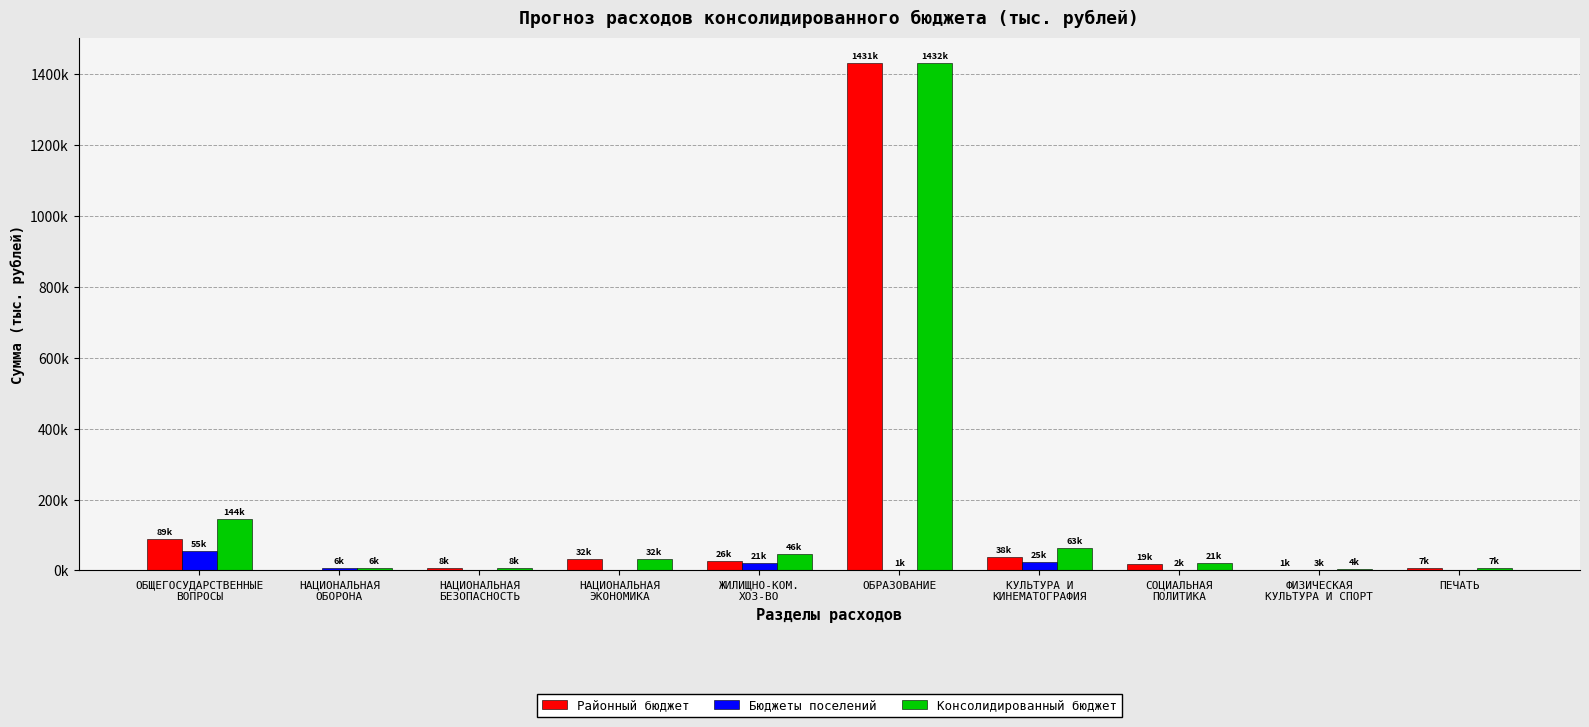

What is the label of the 2nd bar from the right?

ФИЗИЧЕСКАЯ
КУЛЬТУРА И СПОРТ